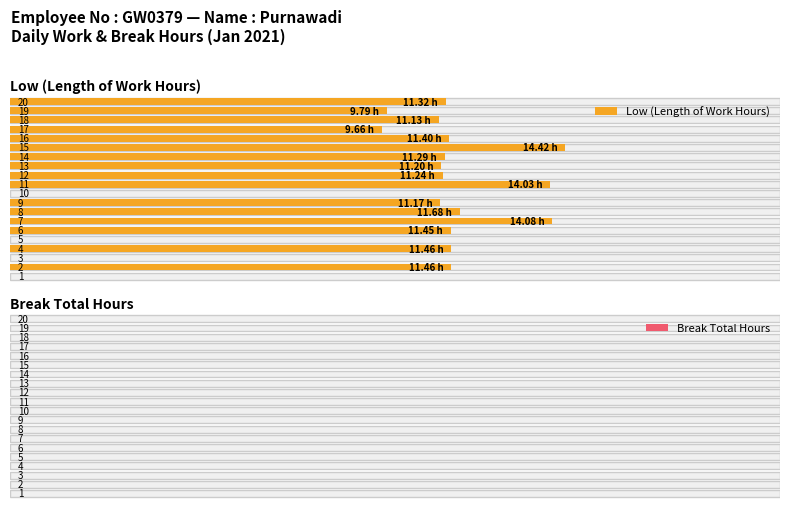

How many data points in Low (hours) are above 11?

14